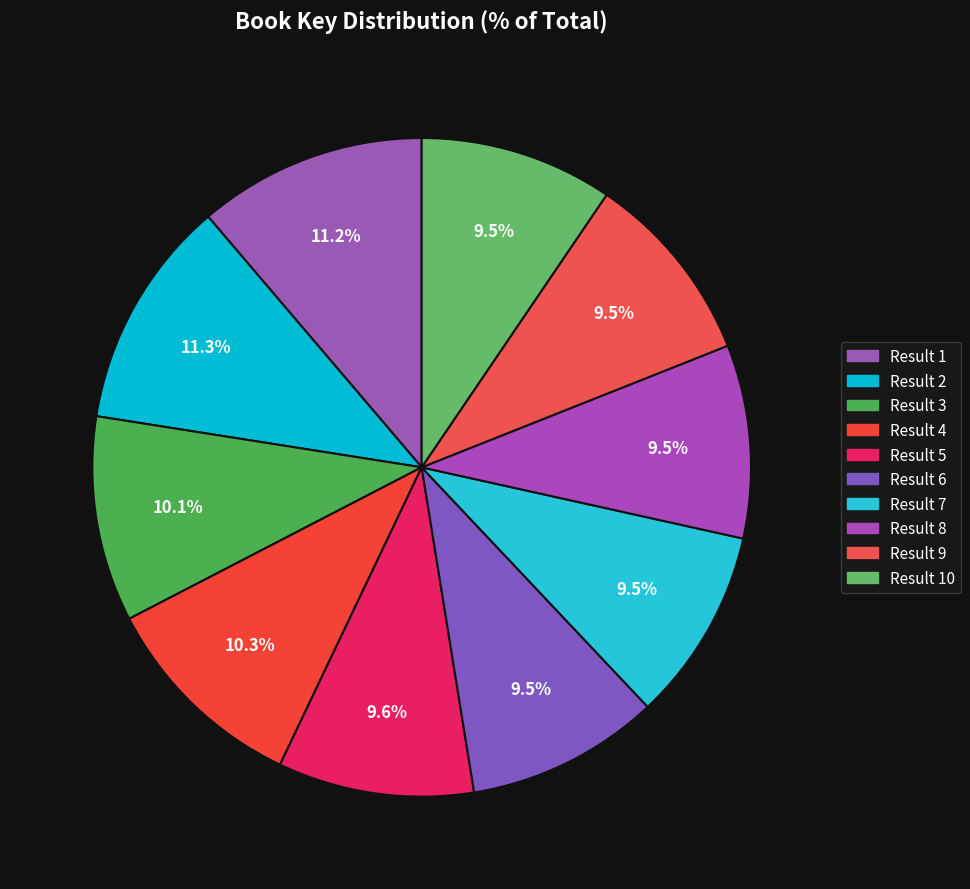

How many slices are in this pie chart?

10